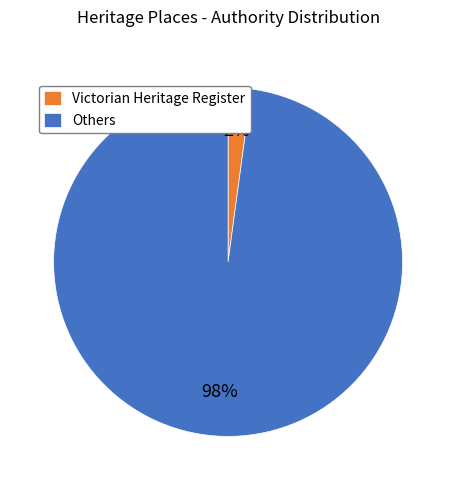

To the nearest percent, what is the difference between the largest and smallest slice percentages?

96%